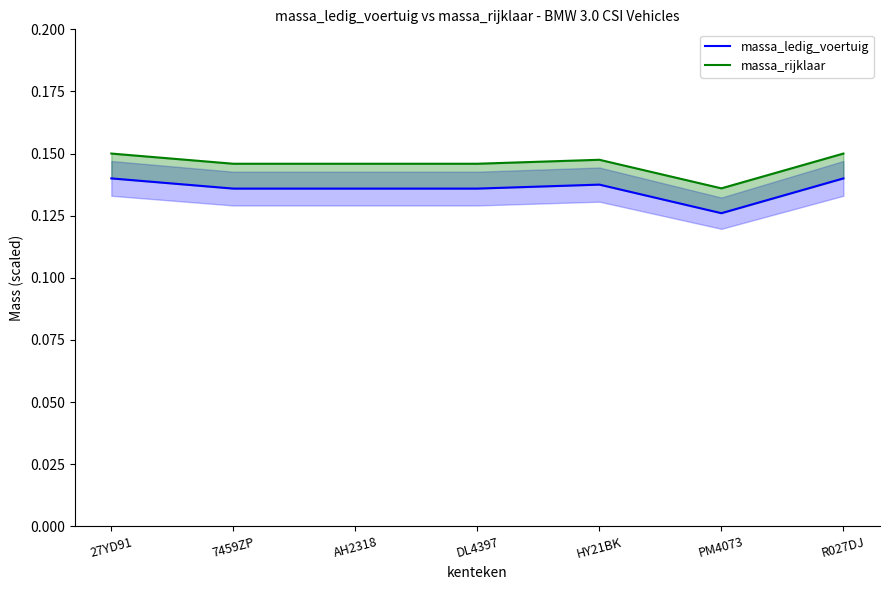

Reading left to right, transcribe all the data shown in this chart.

massa_ledig_voertuig: 27YD91=0.1	7459ZP=0.1	AH2318=0.1	DL4397=0.1	HY21BK=0.1	PM4073=0.1	R027DJ=0.1
massa_rijklaar: 27YD91=0.1	7459ZP=0.1	AH2318=0.1	DL4397=0.1	HY21BK=0.1	PM4073=0.1	R027DJ=0.1